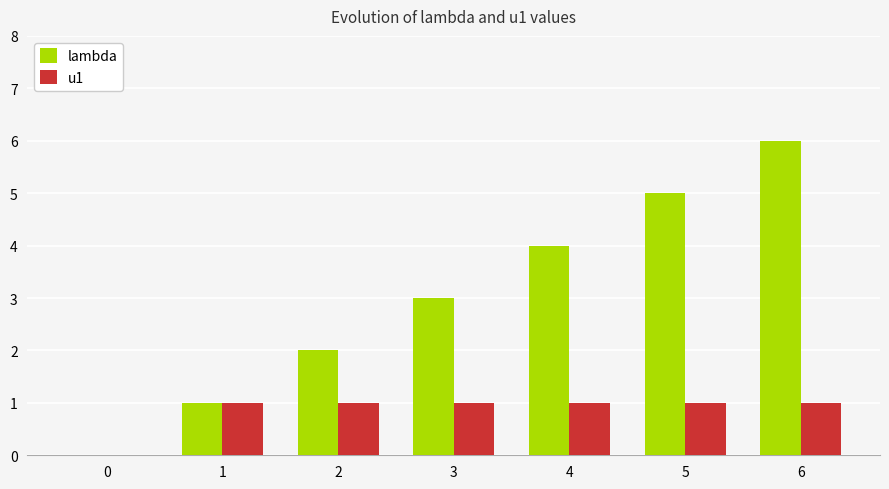

What are all the series names shown in the legend?

lambda, u1